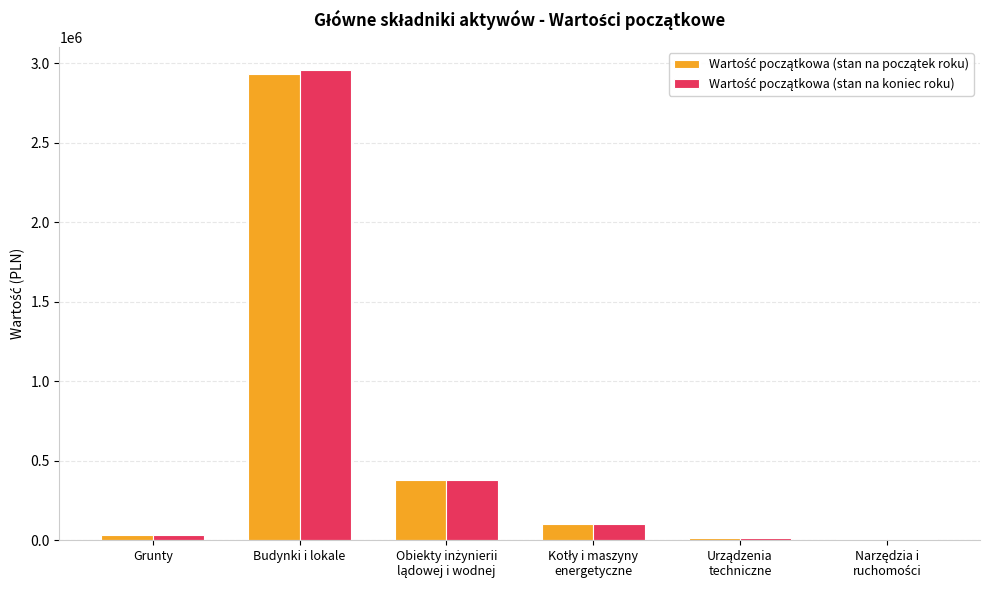

At which category is the sum across all series the highest?

Budynki i lokale